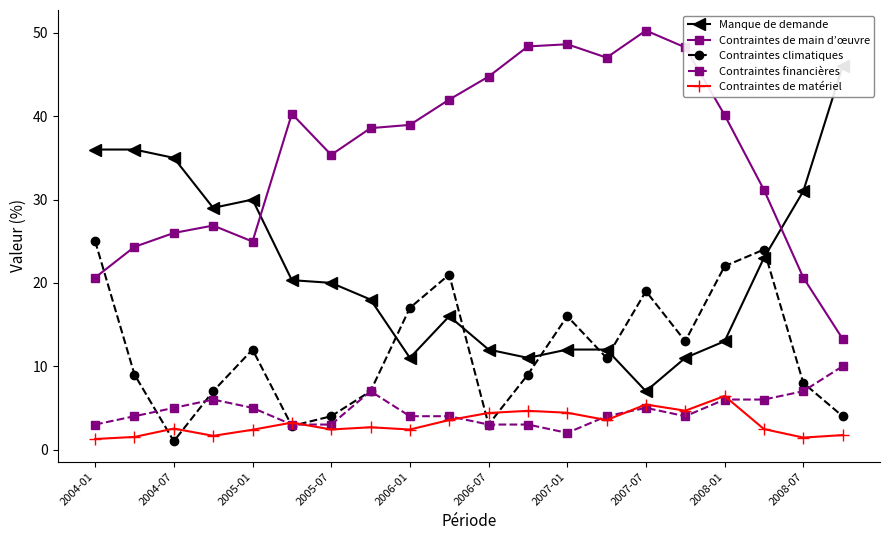

True or false: Contraintes financières and Contraintes de main d’œuvre intersect in this chart.

False